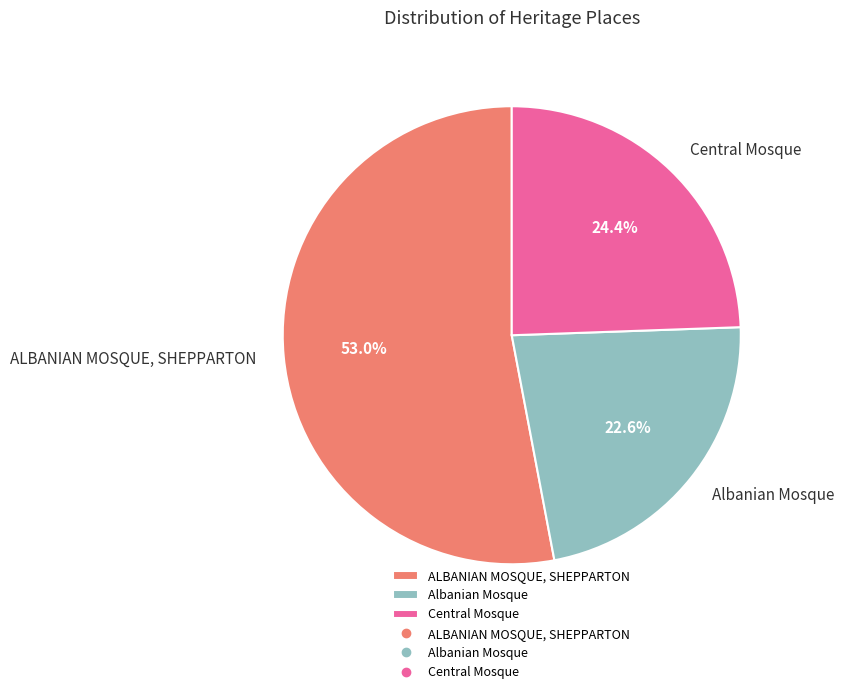

The ALBANIAN MOSQUE, SHEPPARTON slice represents 53% of the pie. True or false?

True